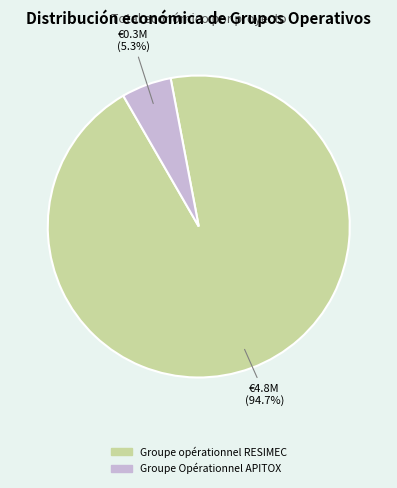

To the nearest percent, what is the average slice percentage?

50%